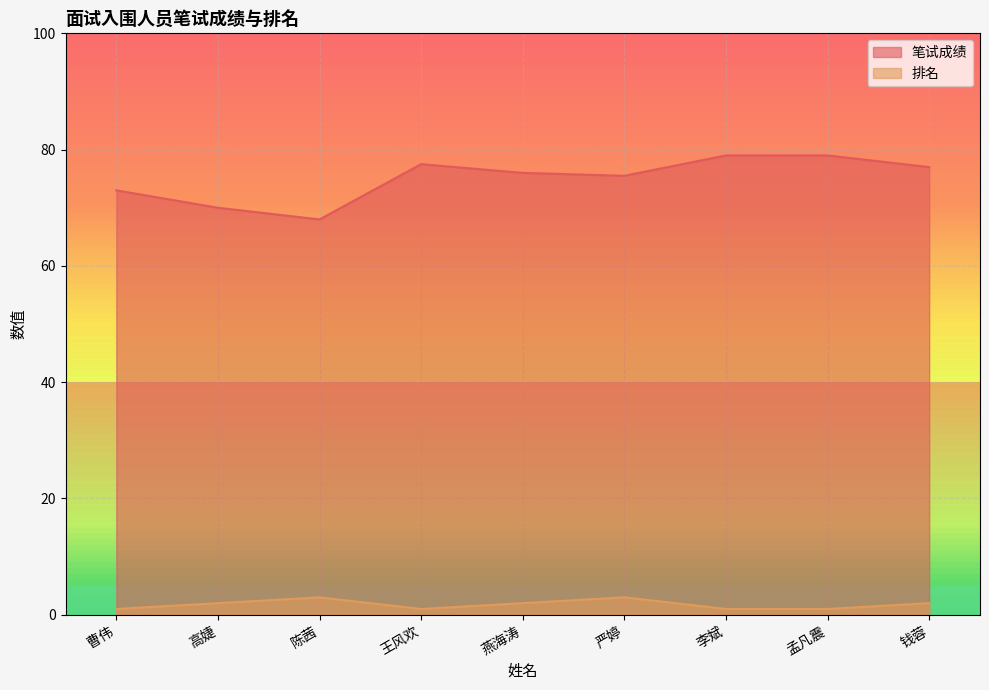

The 笔试成绩 series shows 77.0 at 钱蓉. True or false?

True